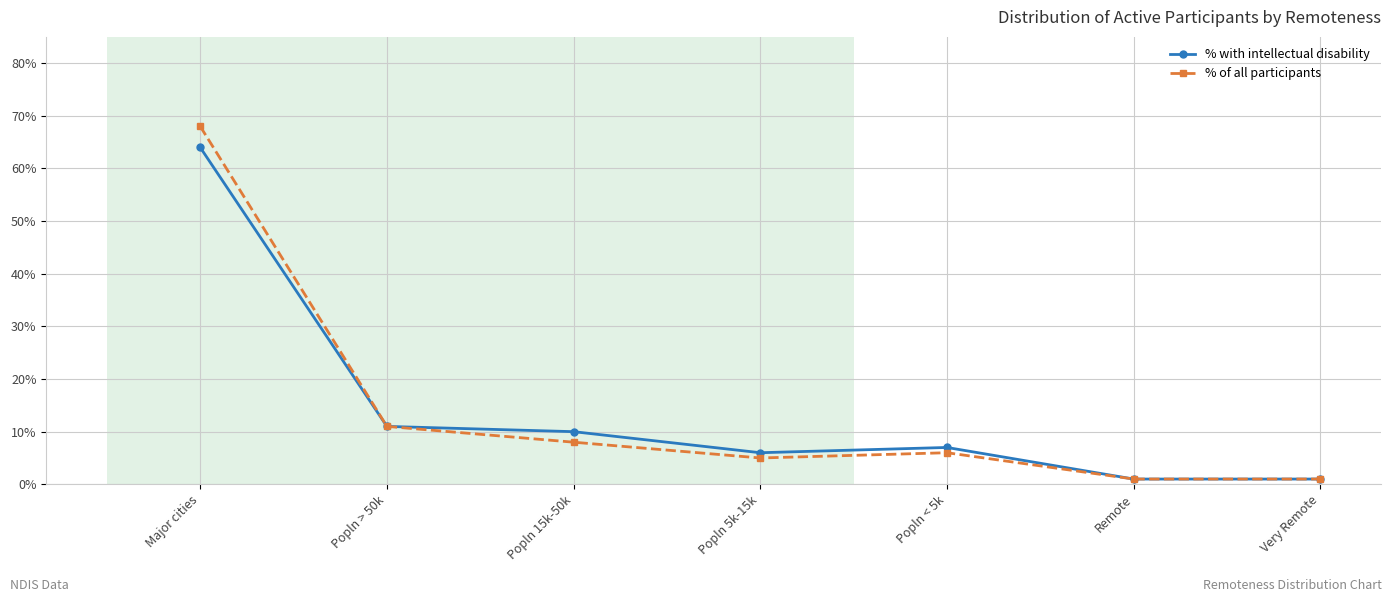

Which category has the highest value in the % of all participants series?

Major cities